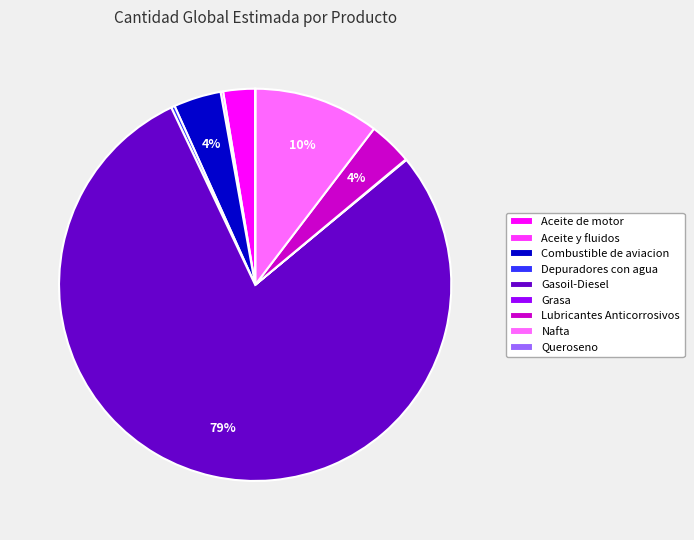

Combined, do Gasoil-Diesel and Depuradores con agua account for over 50%?

Yes